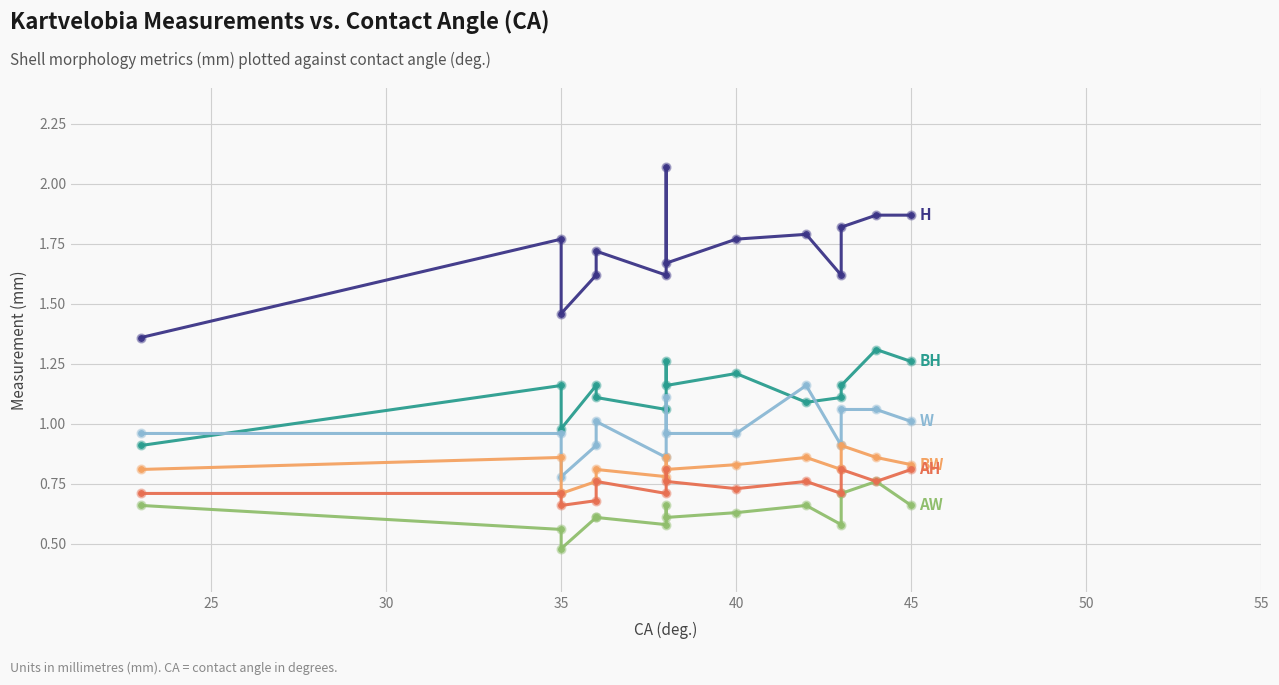

Which series contains the highest Y value?

H